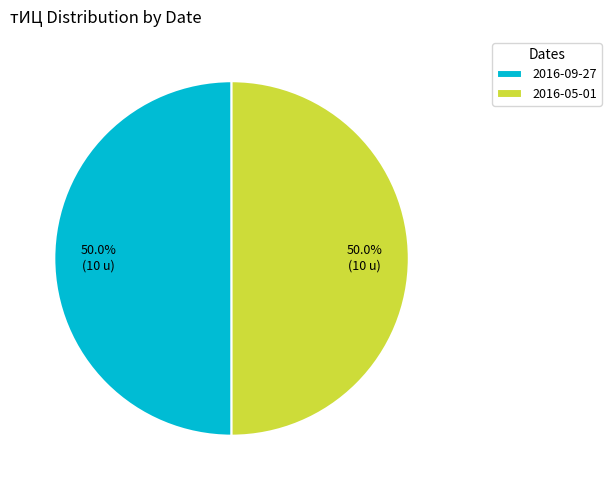

Approximately how many times larger is the value at 2016-05-01 compared to 2016-09-27?

1.0